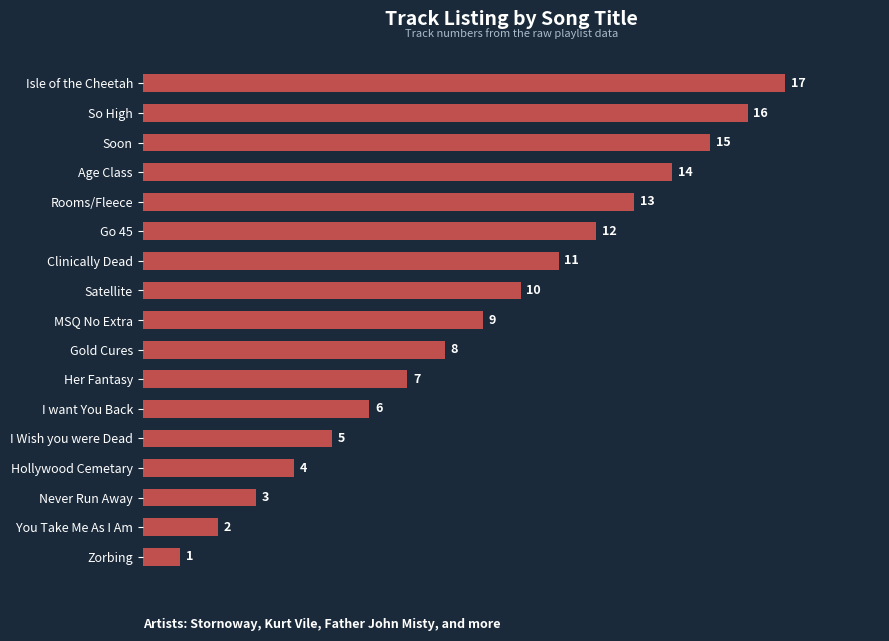

How many data points are less than 9?

8